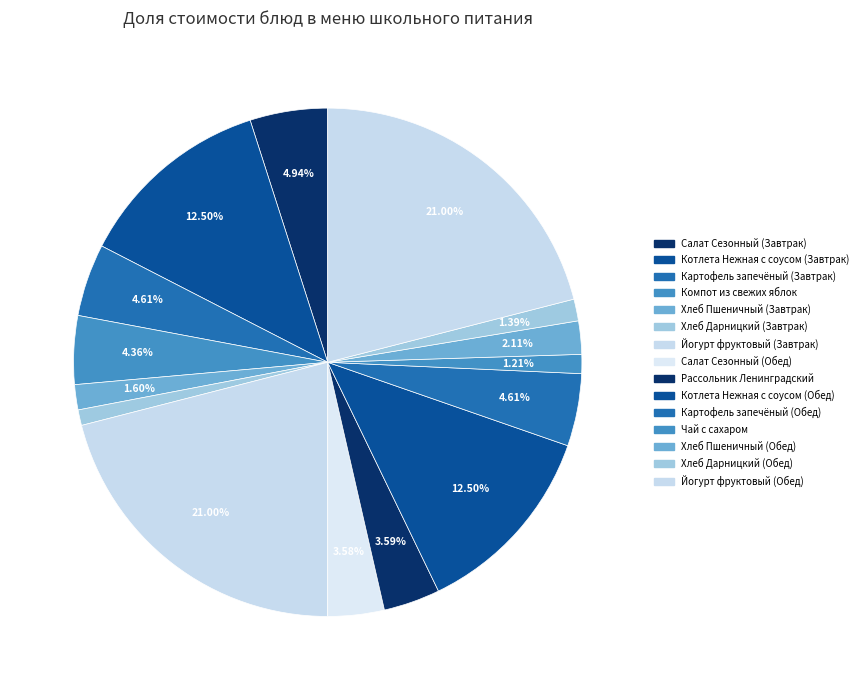

Is it true that Йогурт фруктовый (Завтрак) is 11% of the pie?

False